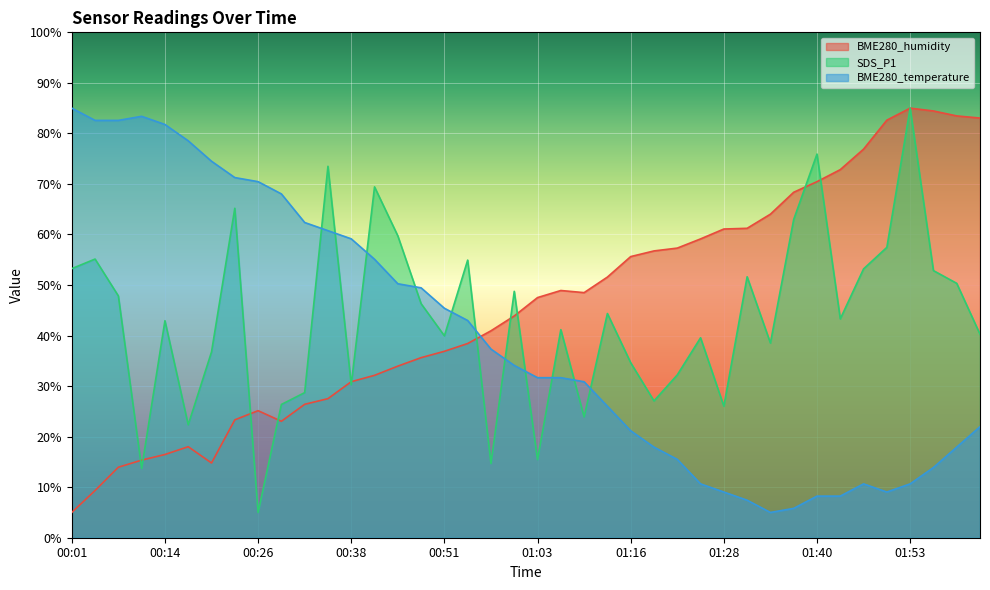

Rank the series at 01:25 from lowest to highest value.

BME280_temperature, SDS_P1, BME280_humidity